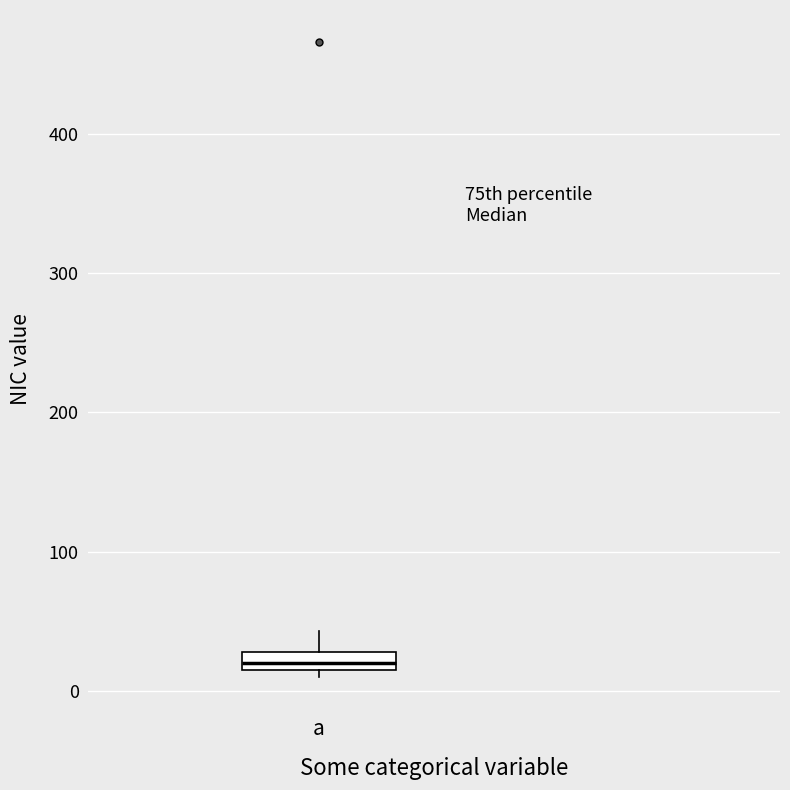

Where is the lower edge of the box for a on the y-axis? The values are not printed on the chart, so give them approximately, as read against the axis.

20